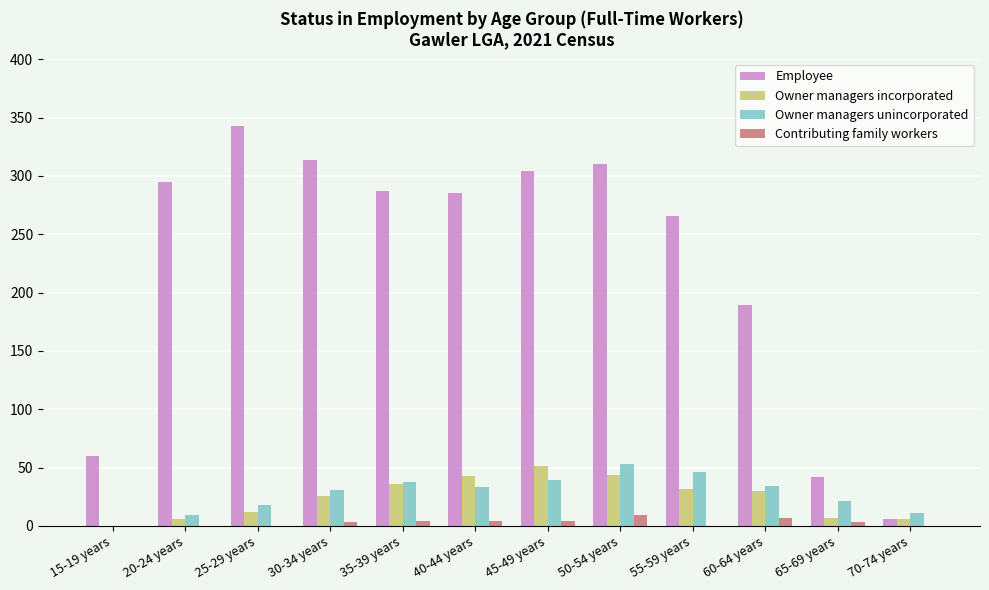

What is the difference between the Owner managers incorporated values at 55-59 years and 70-74 years?

26